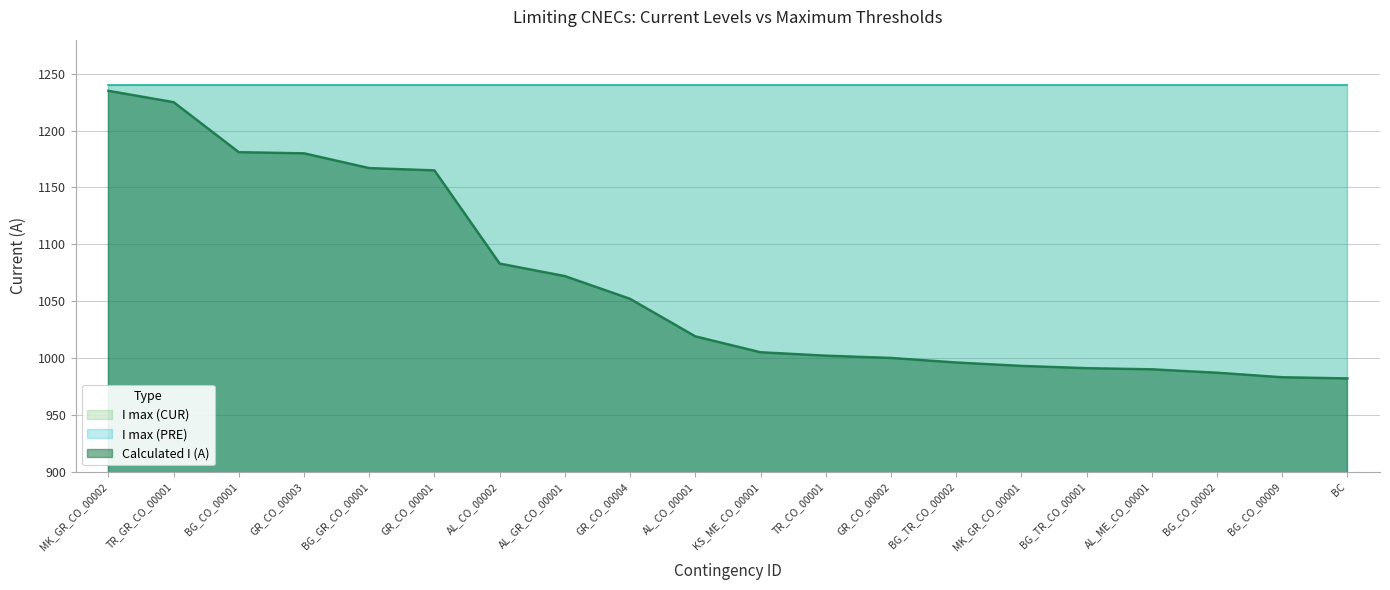

Which series changed the most between BG_CO_00001 and BG_CO_00009?

Calculated I (A)